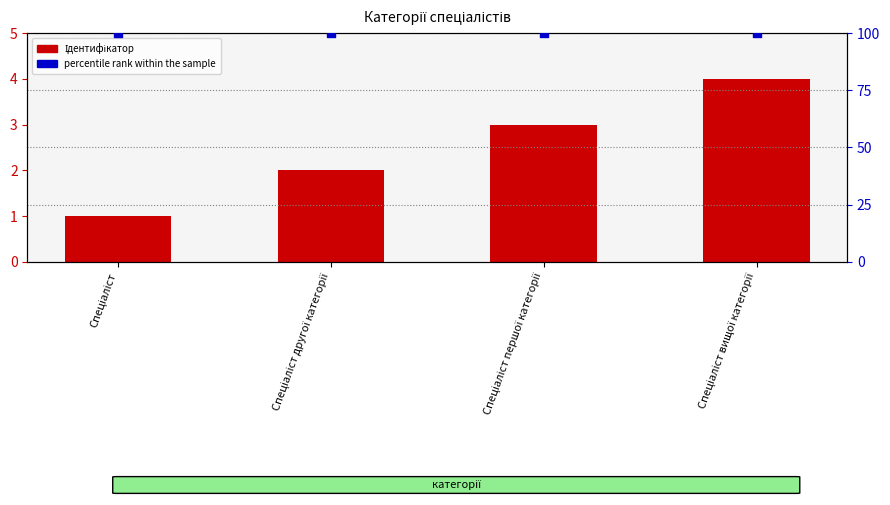

Which series reaches the minimum Y coordinate?

Ідентифікатор